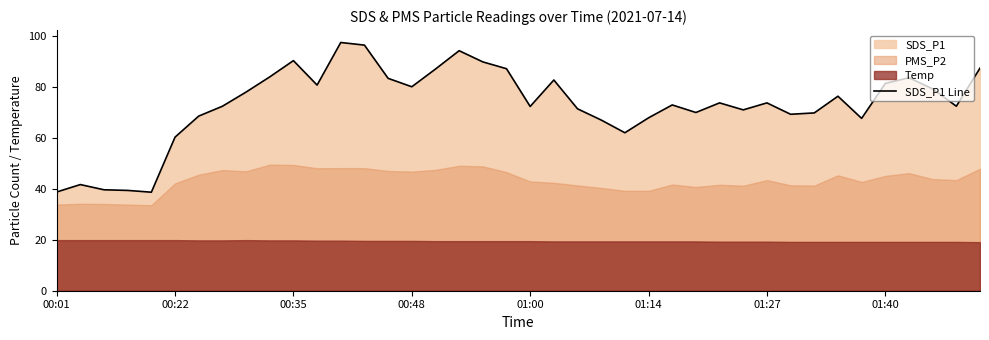

Does the chart have visible grid lines?

No